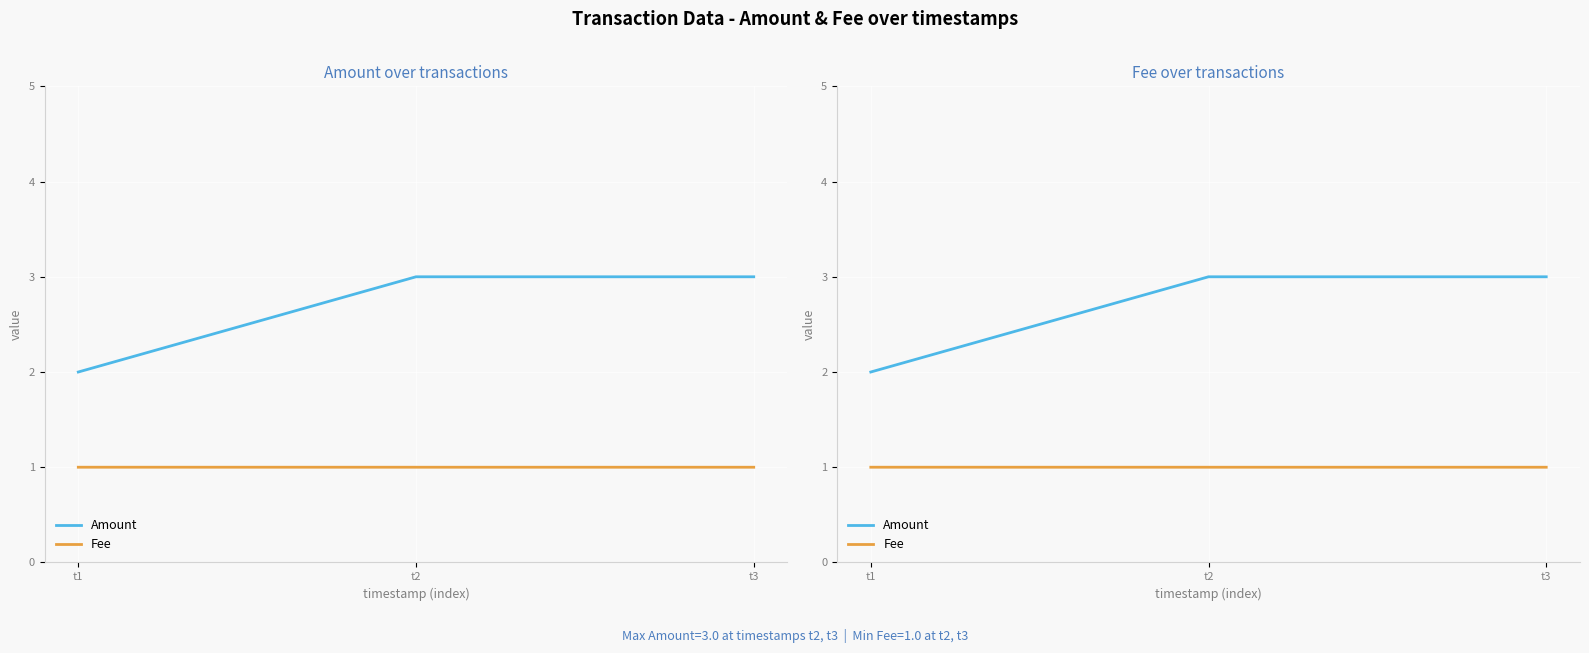

Which has a higher value, t2 or t3?

t2